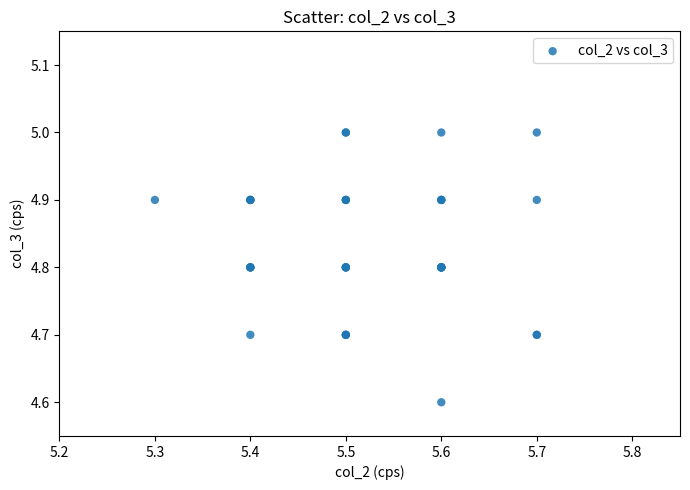

What Y value in the scatter plot is closest to 4?

4.6